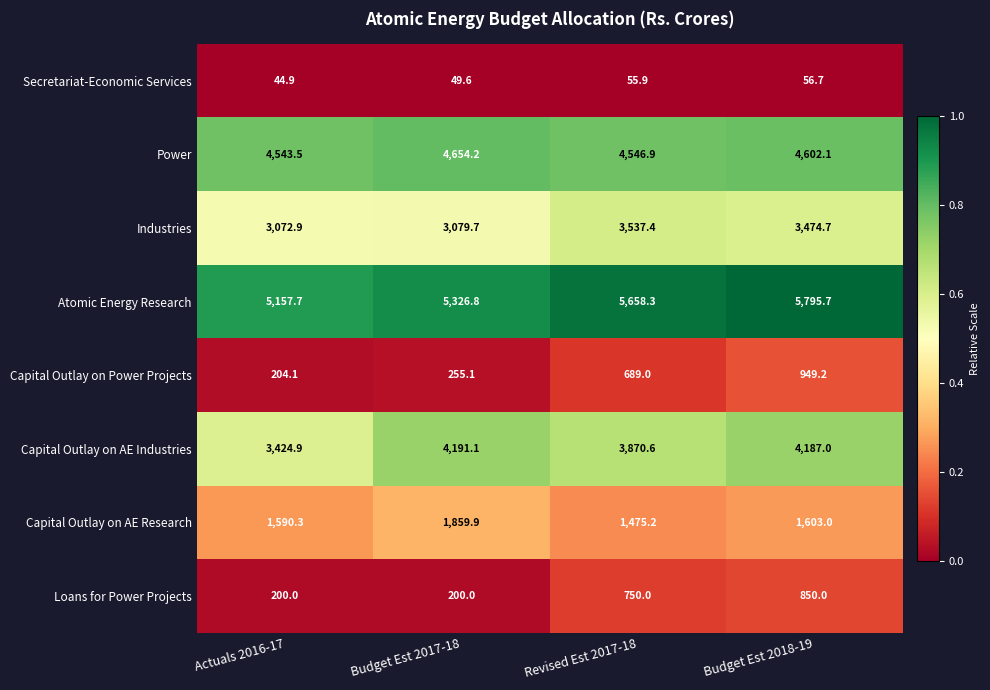

Where is Capital Outlay on AE Research nearest to the value 1667?

Budget Est 2018-19